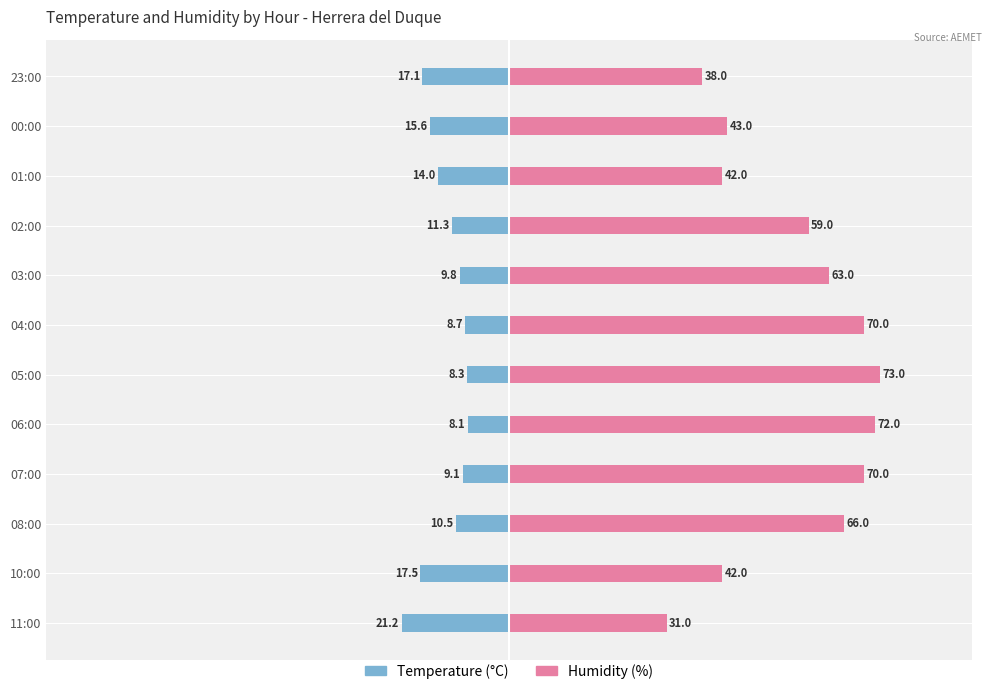

True or false: Temperature (°C) has a value of -31.4 at 11:00.

False